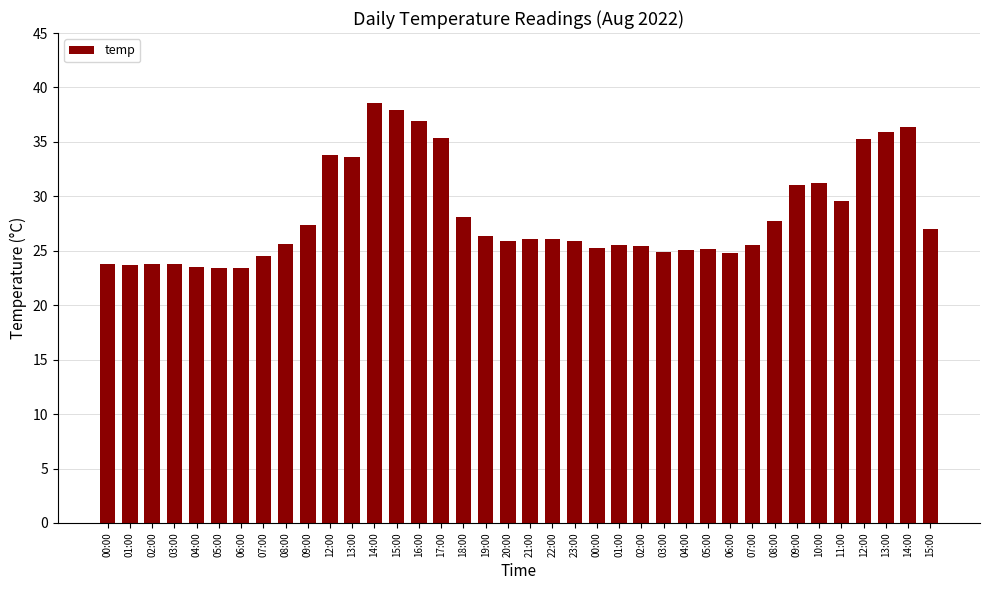

How many distinct data groups are displayed?

1